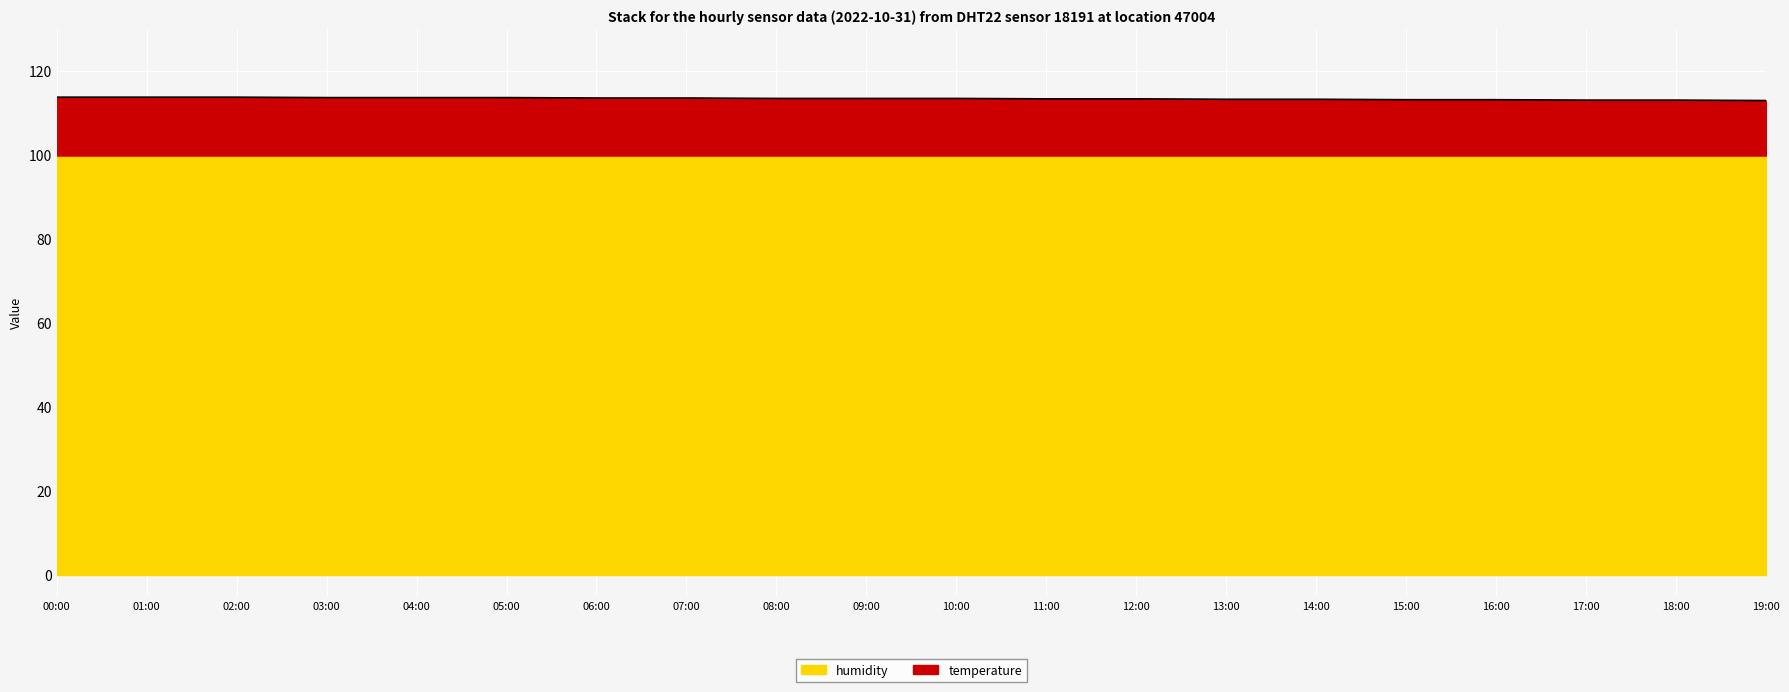

What is the value of the 5th point from the left?

113.7